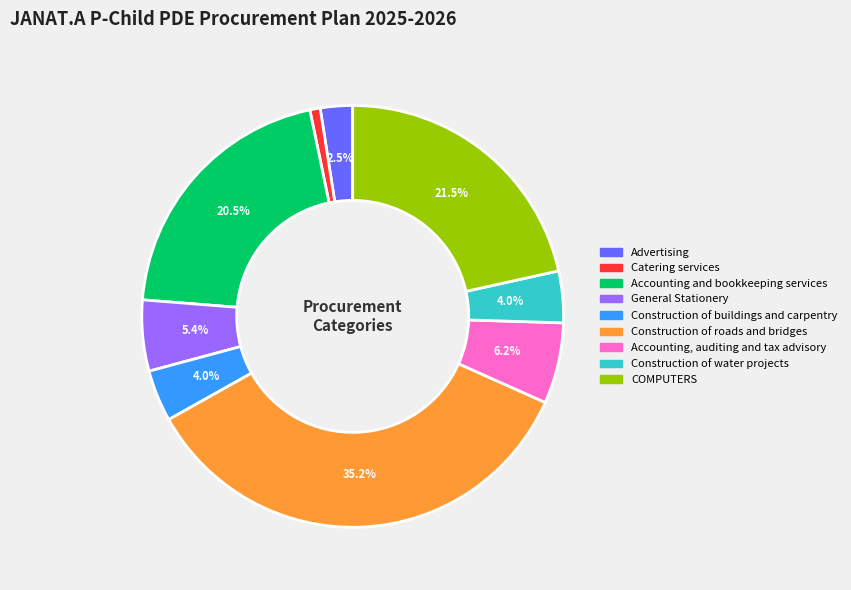

Is there a majority slice in this chart?

No